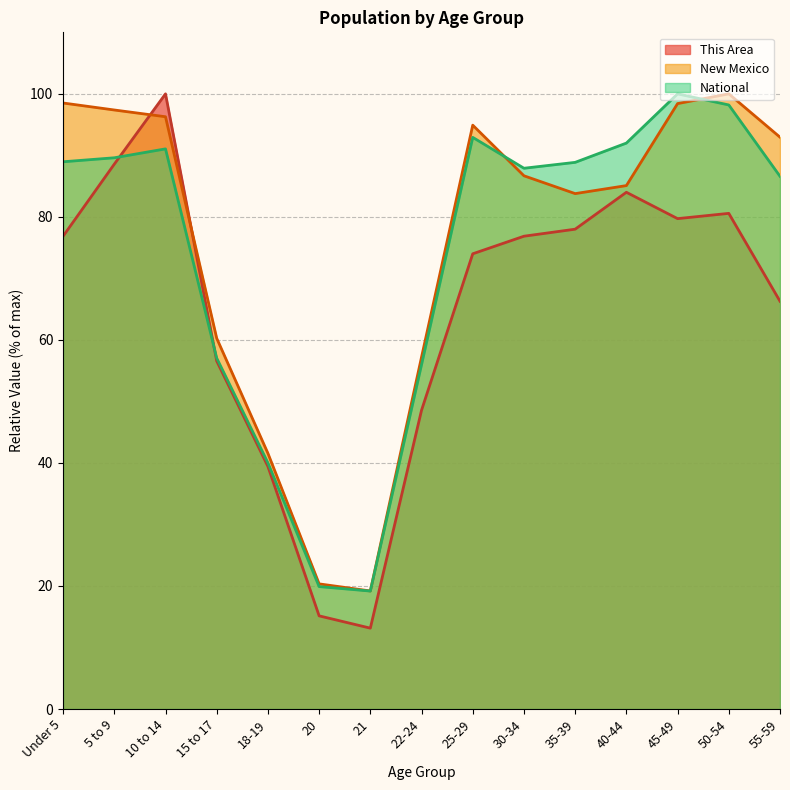

In This Area, how many points are higher than both neighbors (excluding endpoints)?

3